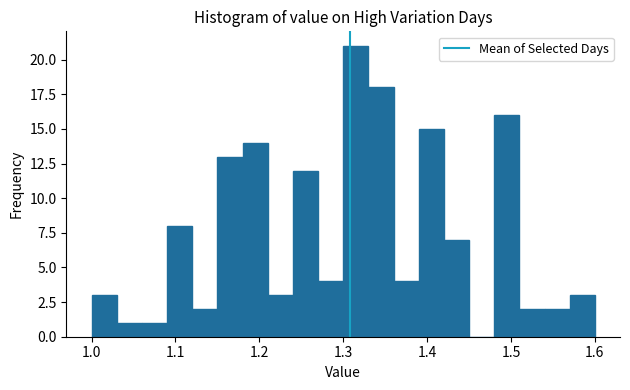

Around what value on the x-axis is the tallest bar? Give the approximate position of its centre, as read against the axis.

1.32